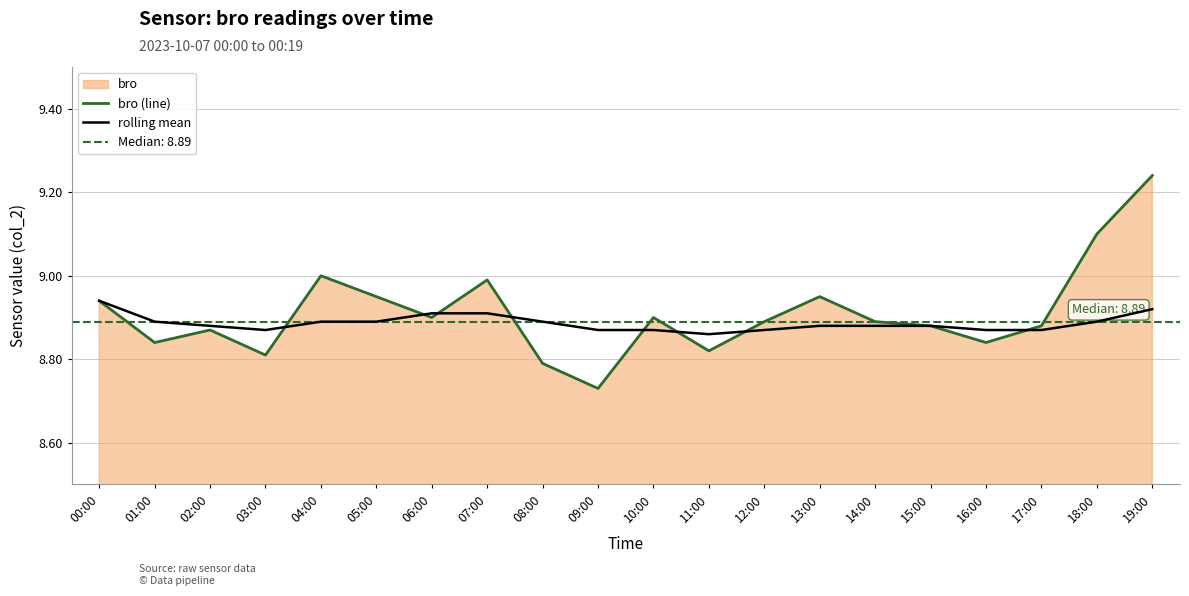

Between 07:00 and 17:00, which is larger?

07:00